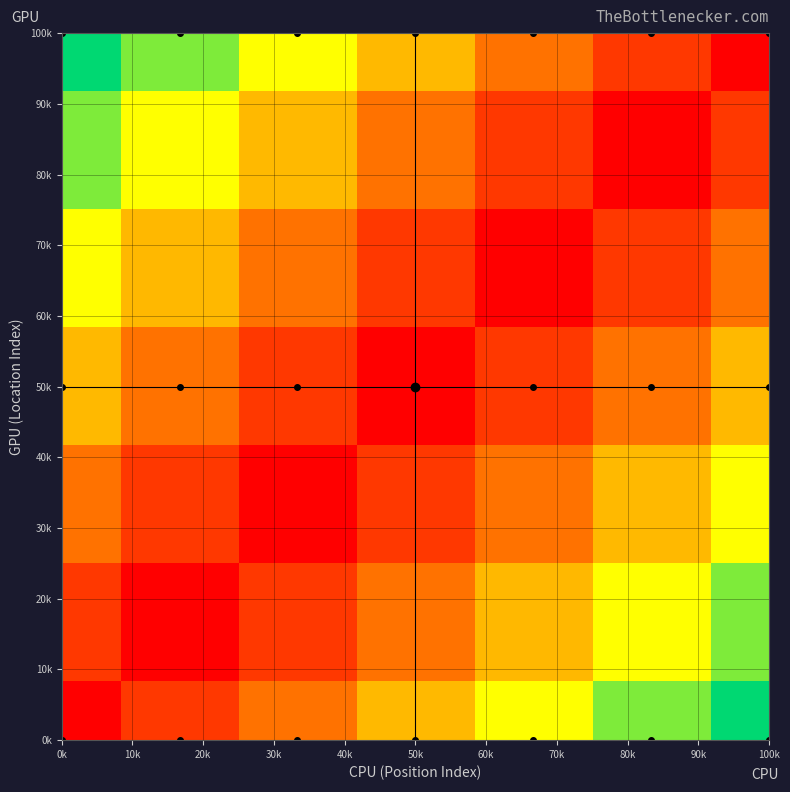

At which category is the sum across all series the highest?

0k